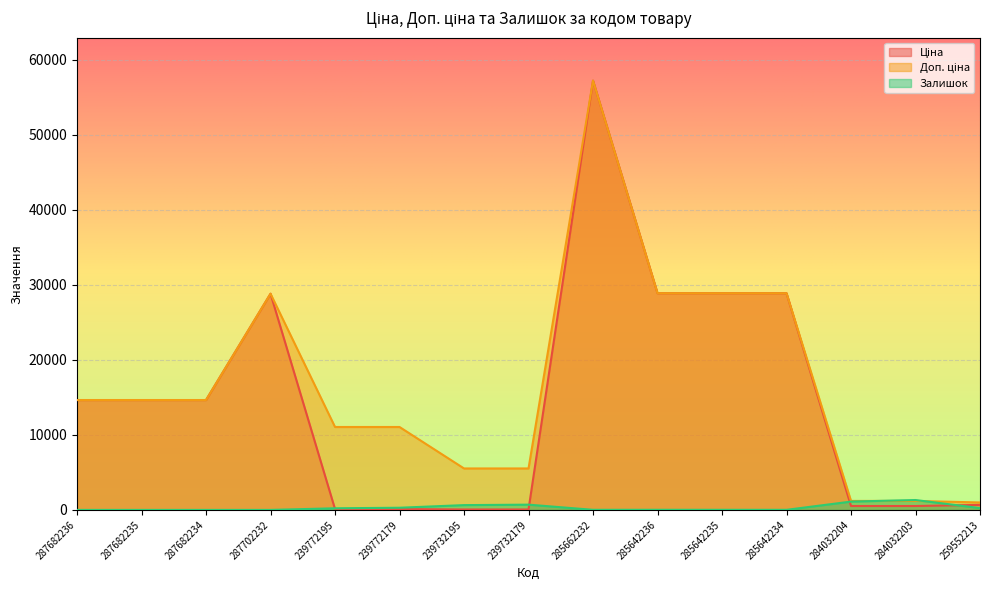

What is the sum of the Залишок values at 259552213 and 287702232?

242.0